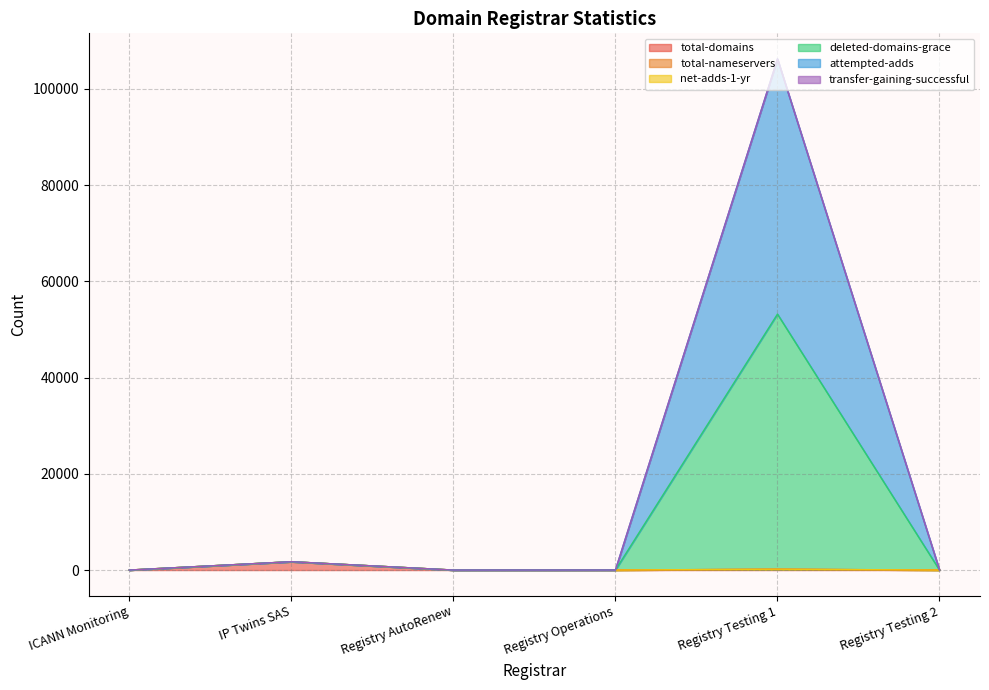

At how many categories does at least one series exceed 38827?

1